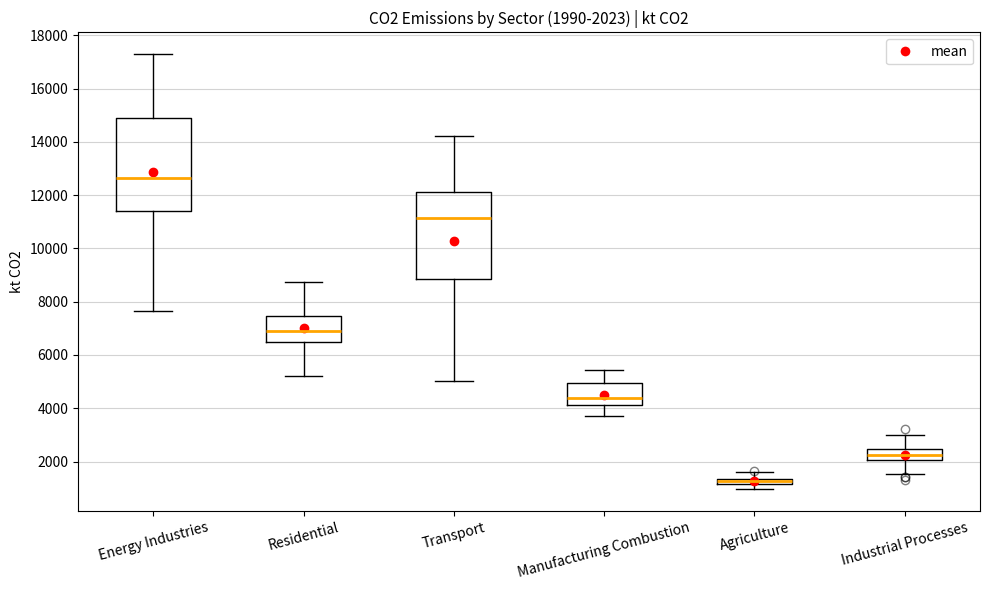

Which box has the lowest median line?

Agriculture